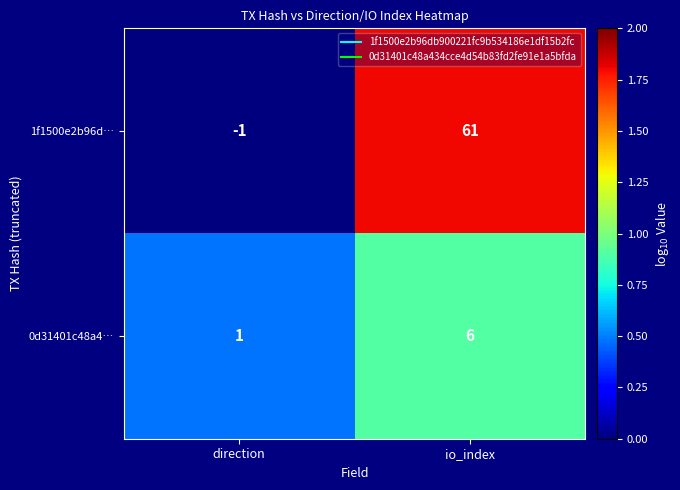

List the series in order of their overall mean, lowest first.

0d31401c48a4…, 1f1500e2b96d…